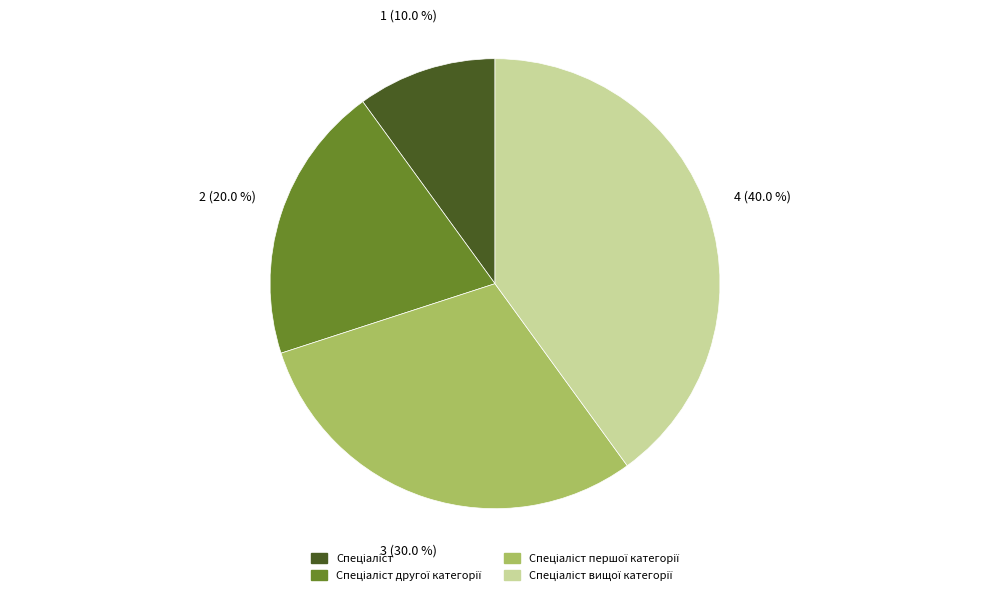

Is there a majority slice in this chart?

No